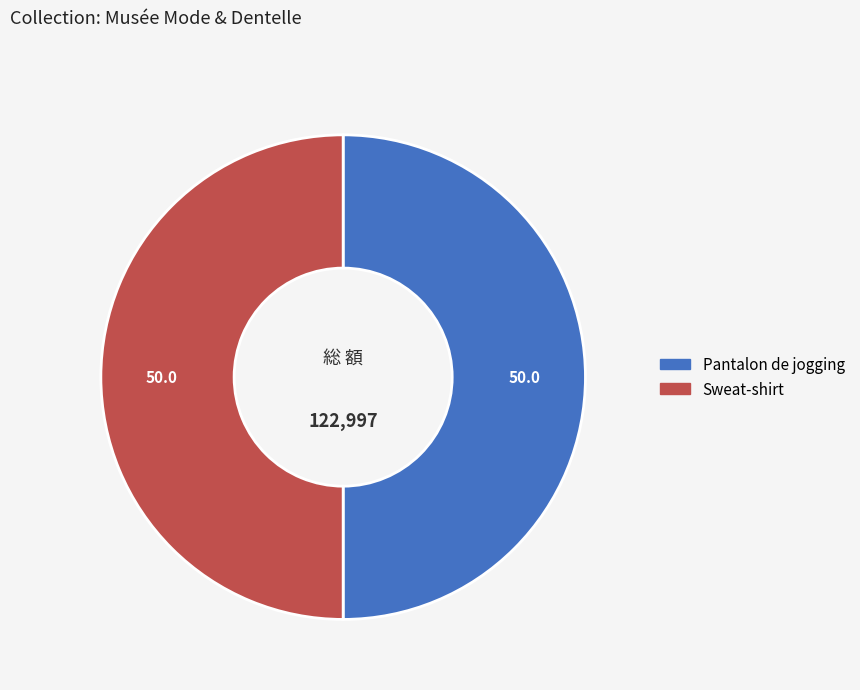

Is the sum of Pantalon de jogging and Sweat-shirt greater than half?

Yes